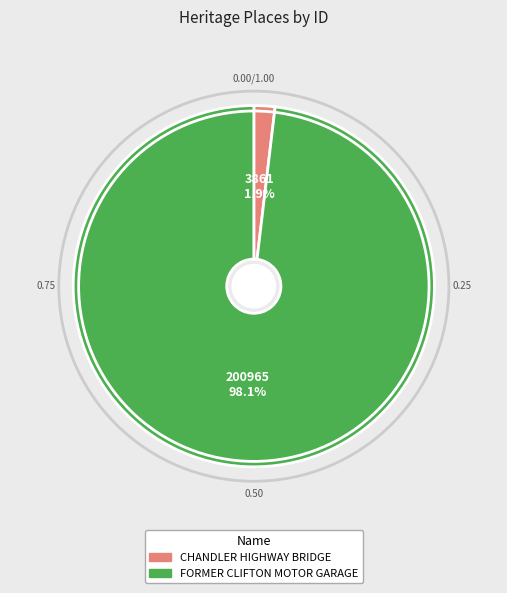

To the nearest percent, what is the difference between the CHANDLER HIGHWAY BRIDGE and FORMER CLIFTON MOTOR GARAGE slice percentages?

96%